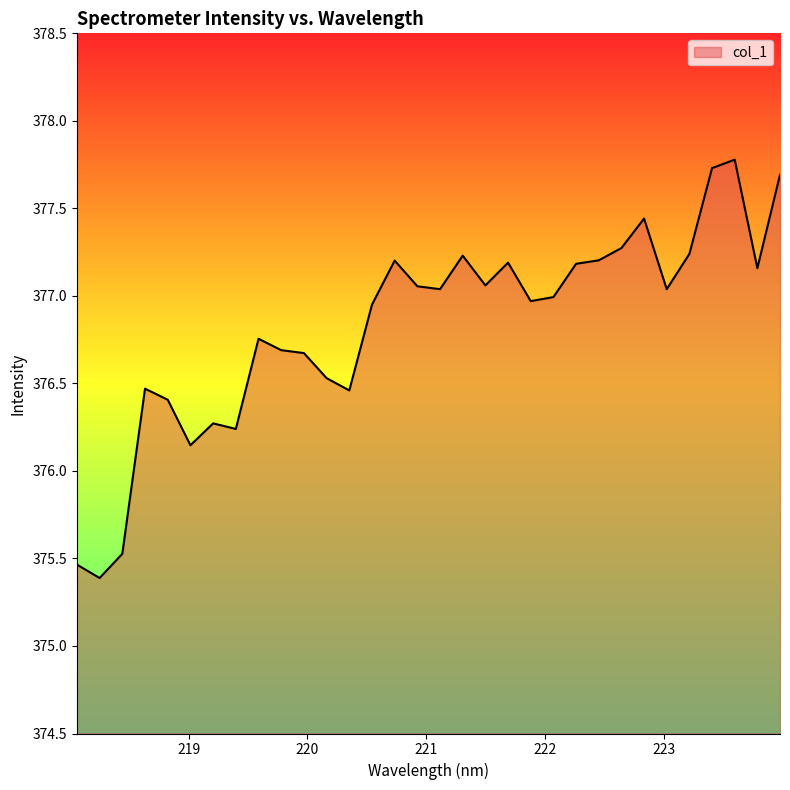

What is the difference between the maximum and minimum values?

2.4